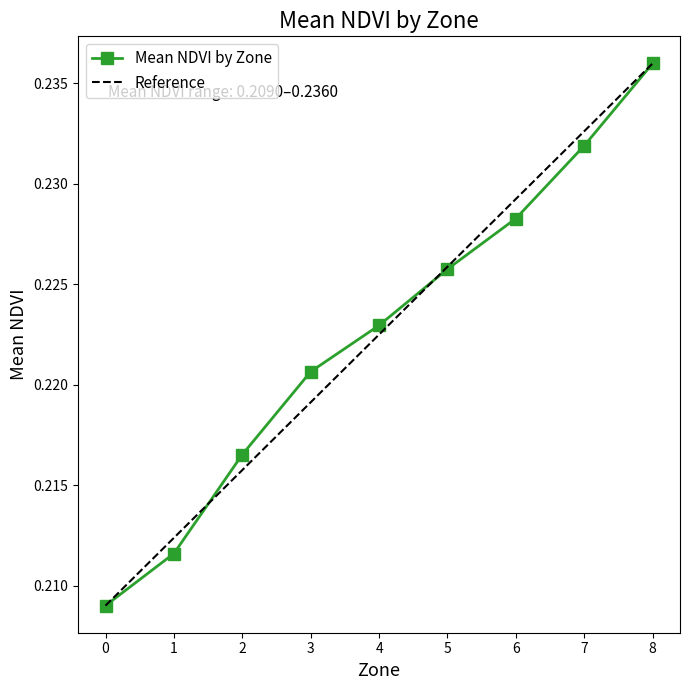

What is the value of the 4th point from the left?

0.2